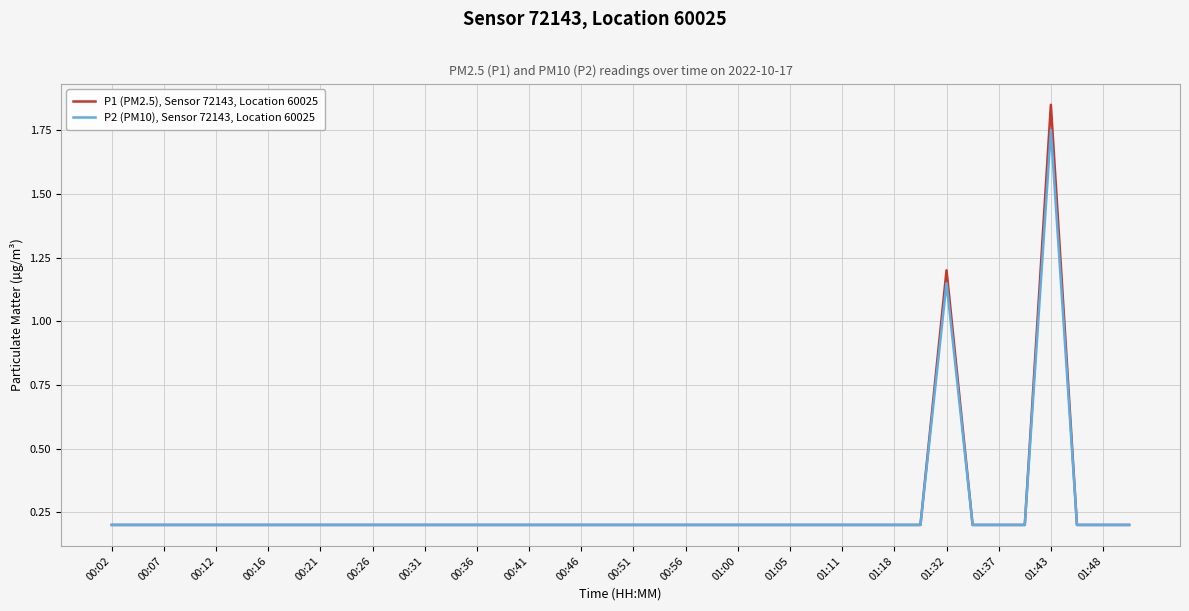

What is the average value of the P2 (PM10), Sensor 72143, Location 60025 series?

0.3